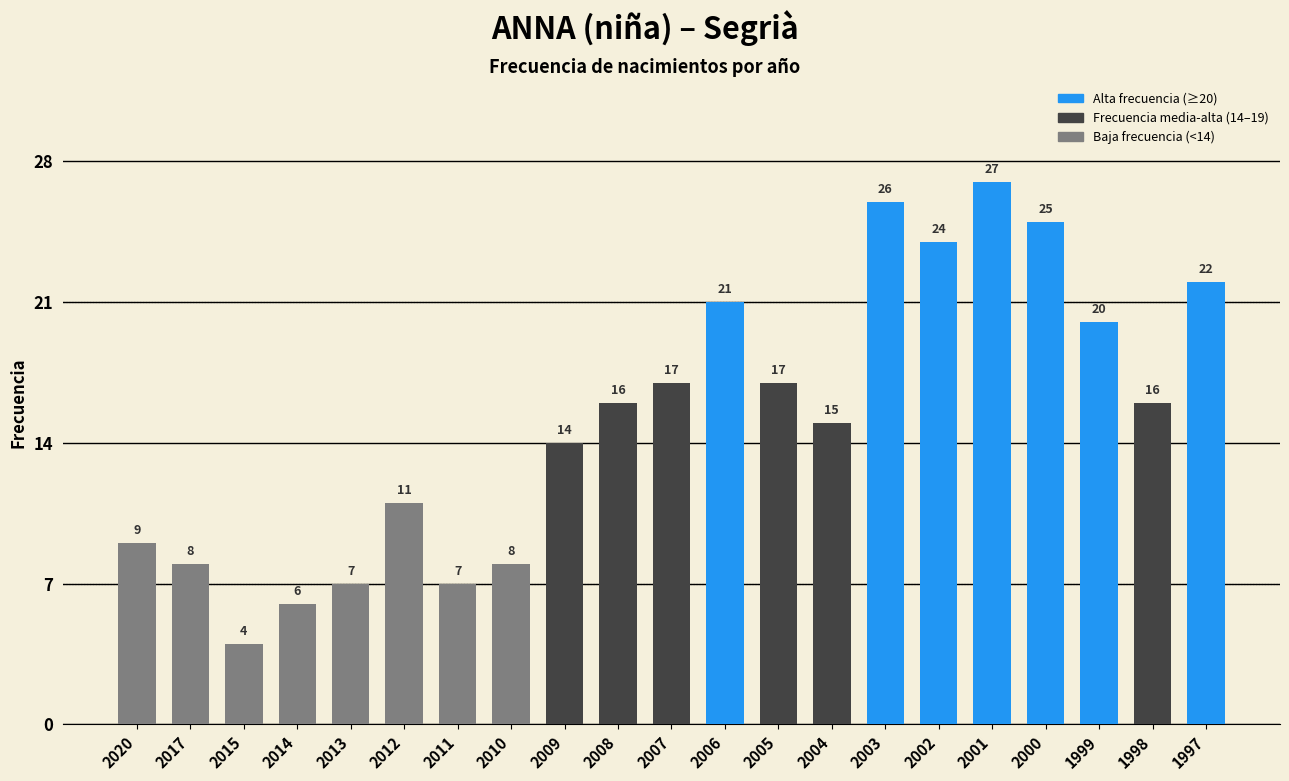

Read the value at 2013.

7